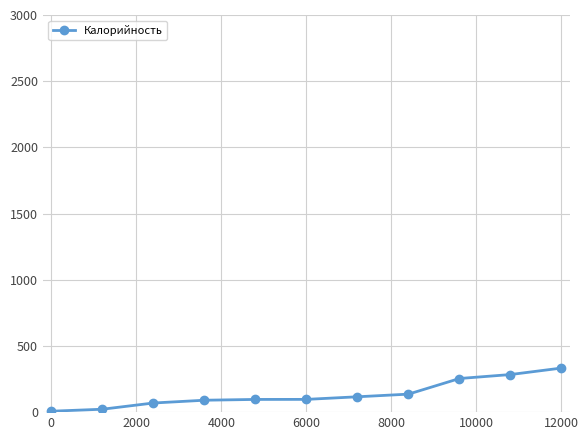

What is the difference between the maximum and minimum values?

326.0